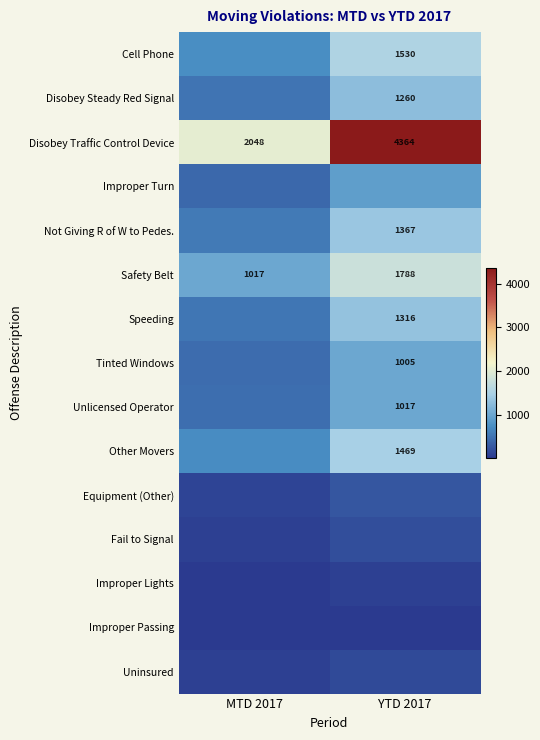

Between YTD 2017 and MTD 2017, which is larger?

YTD 2017